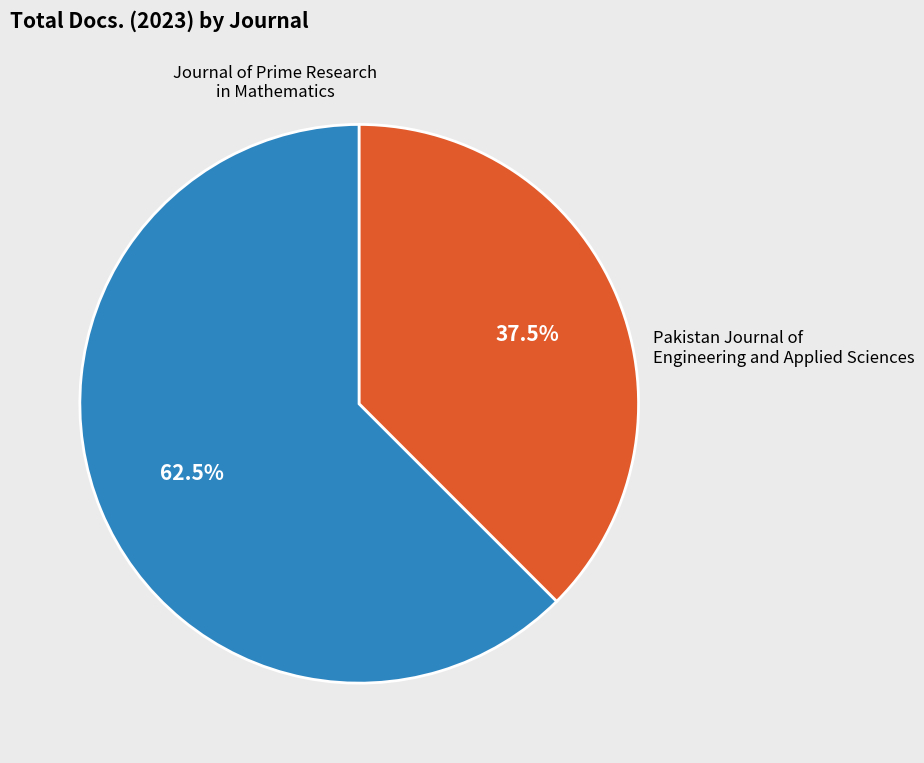

Does any single category account for the majority?

Yes